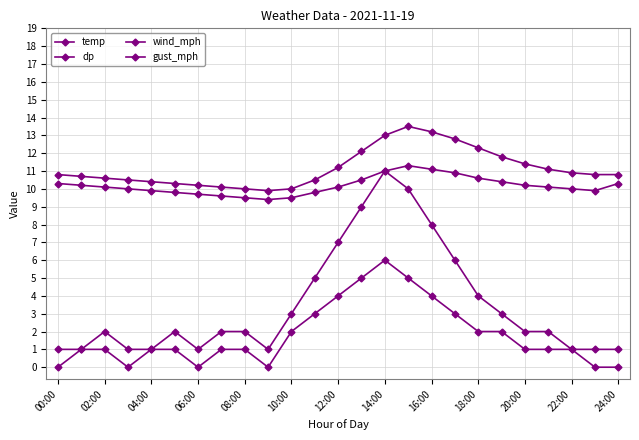

How many lines are shown in the chart?

4